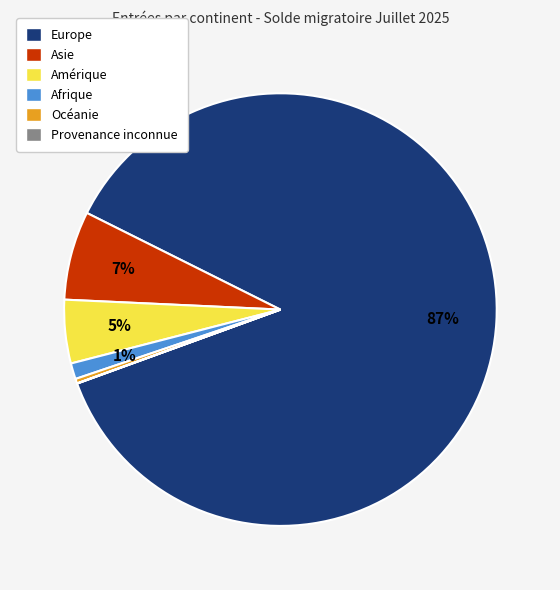

Is it true that Asie is 7% of the pie?

True